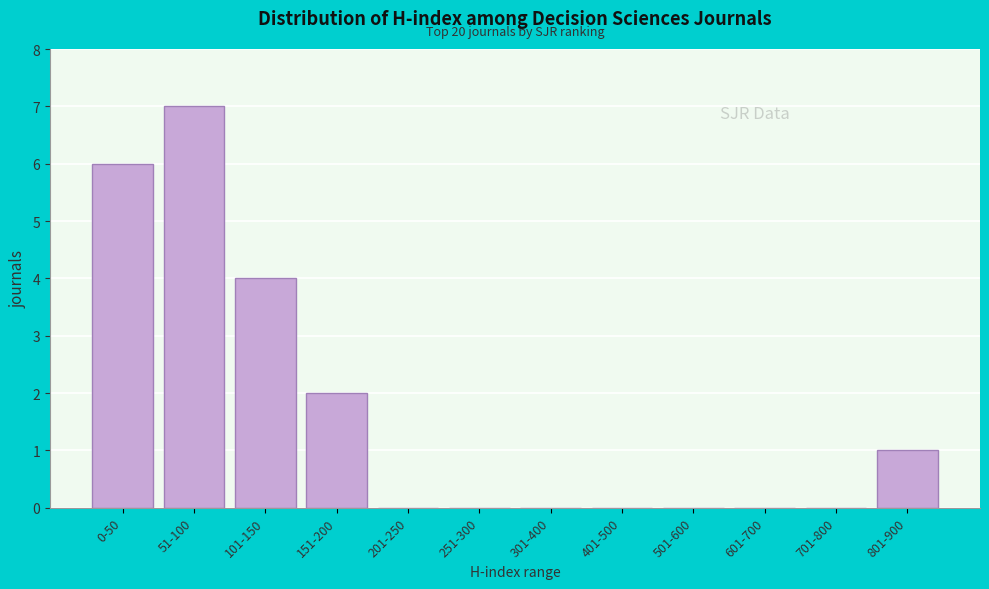

Reading left to right, list all the values displayed in this chart.

0-50=6	51-100=7	101-150=4	151-200=2	201-250=0	251-300=0	301-400=0	401-500=0	501-600=0	601-700=0	701-800=0	801-900=1